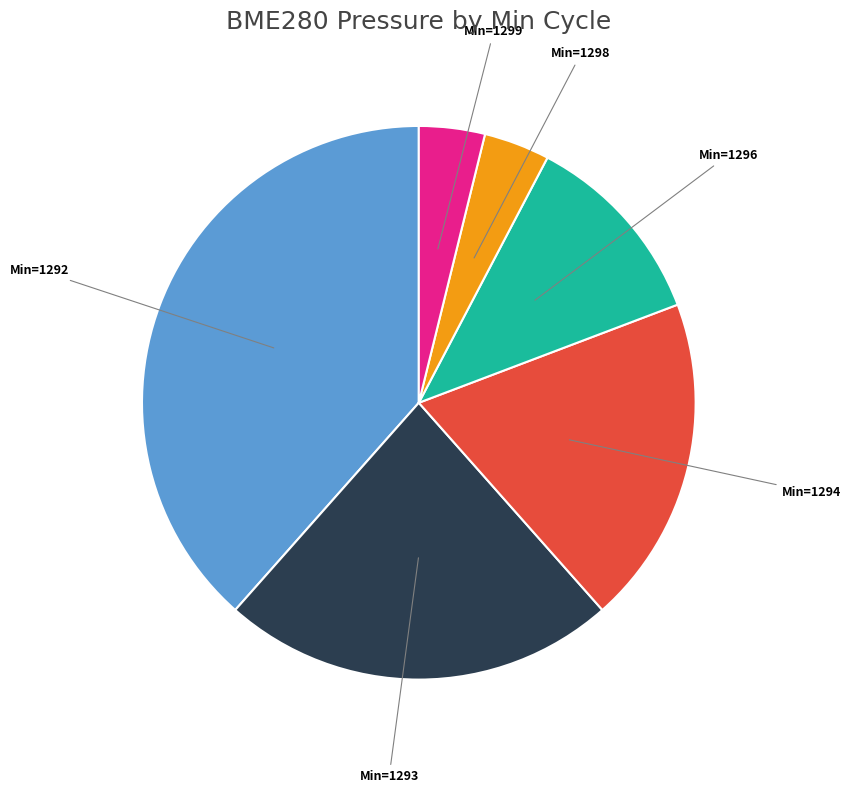

Is there a majority slice in this chart?

No